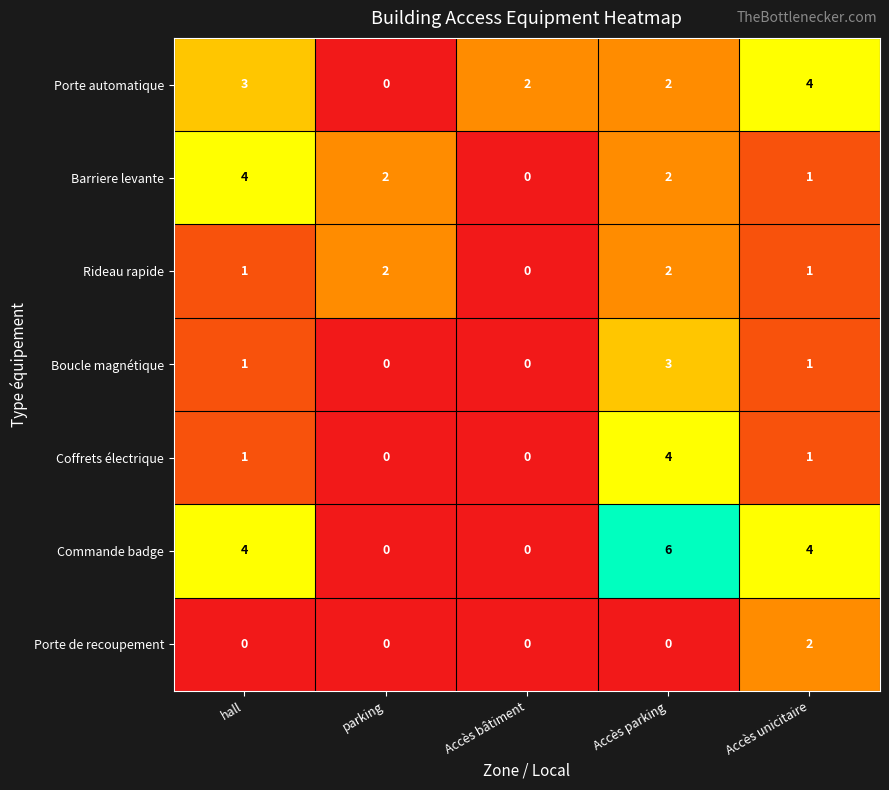

Which series has the widest spread of values?

Commande badge